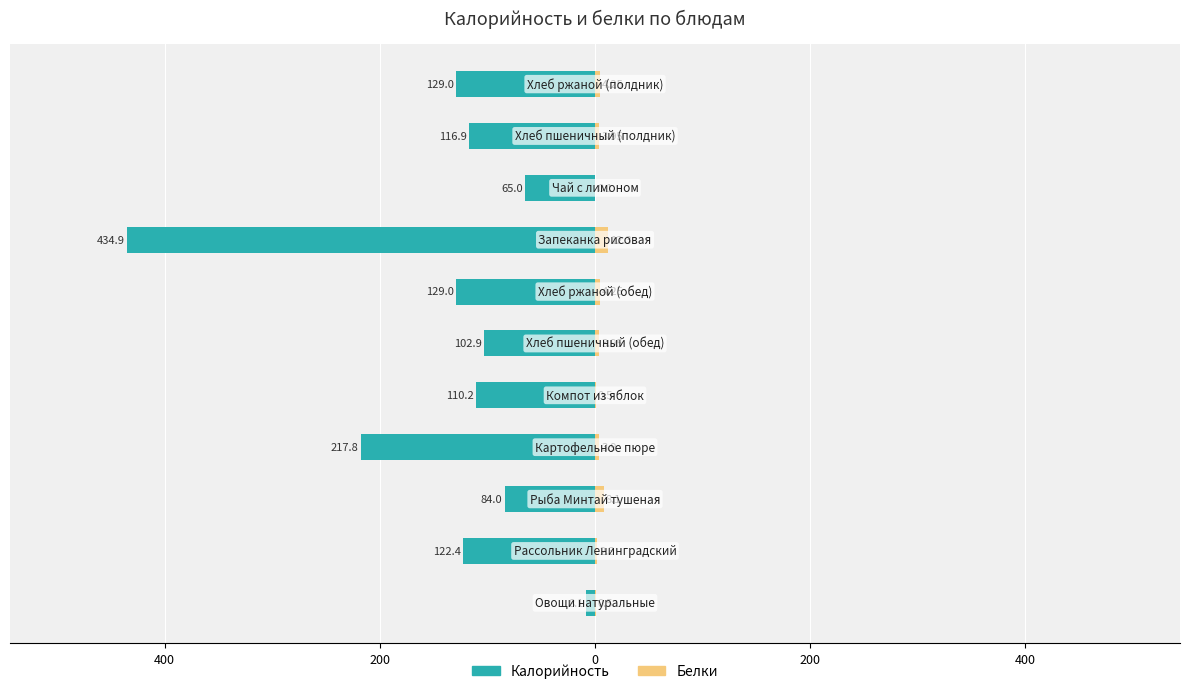

How many data points does each series have?

11